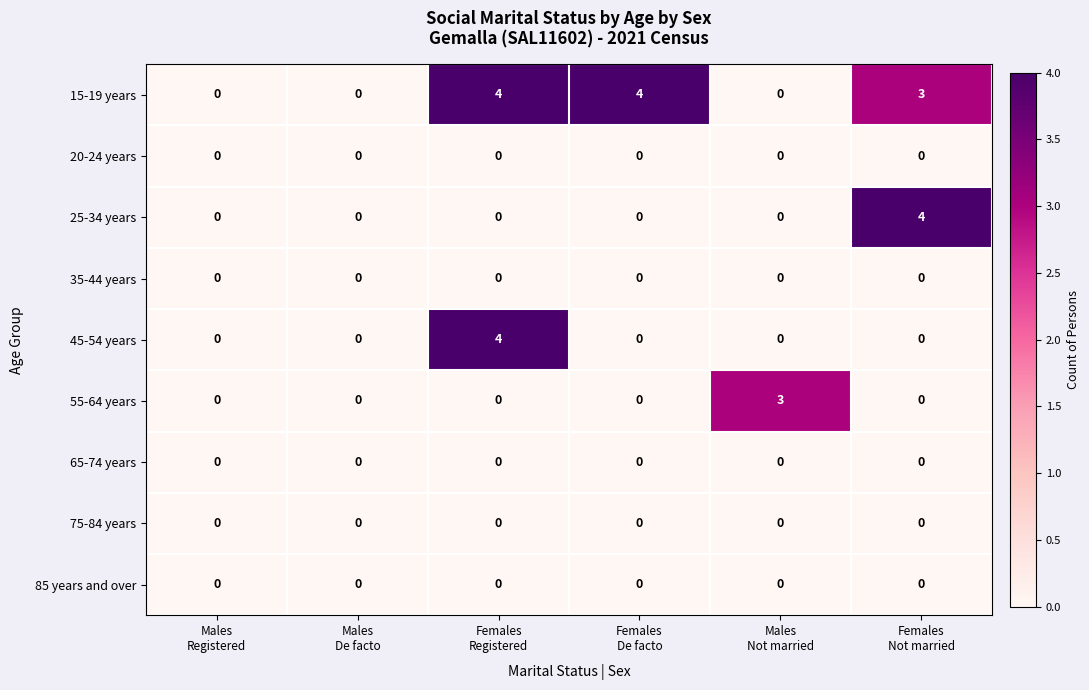

Which series has the largest total across all categories?

15-19 years